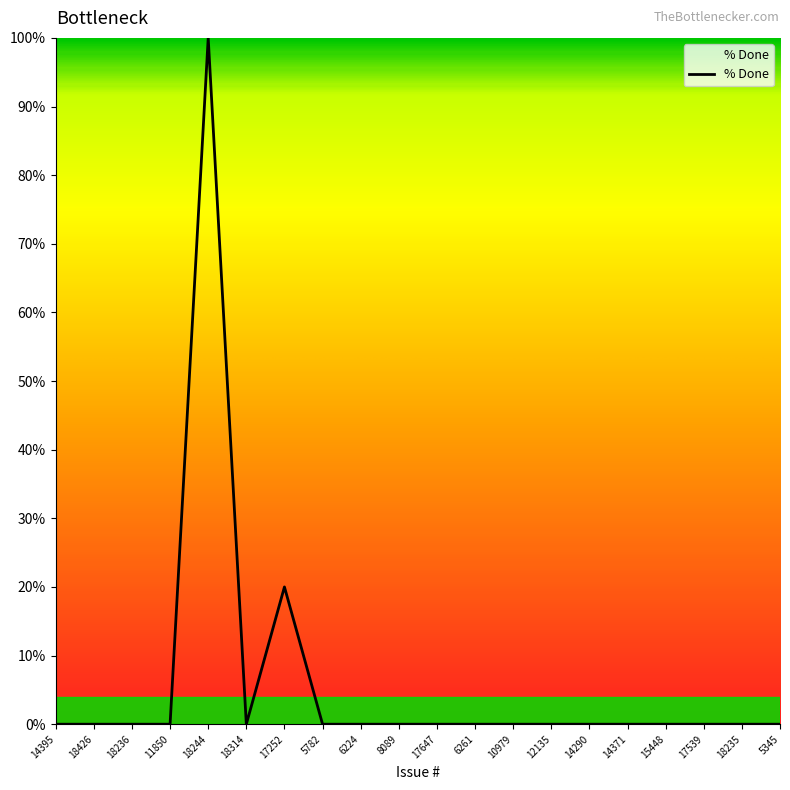

What is the maximum value shown in the chart?

100